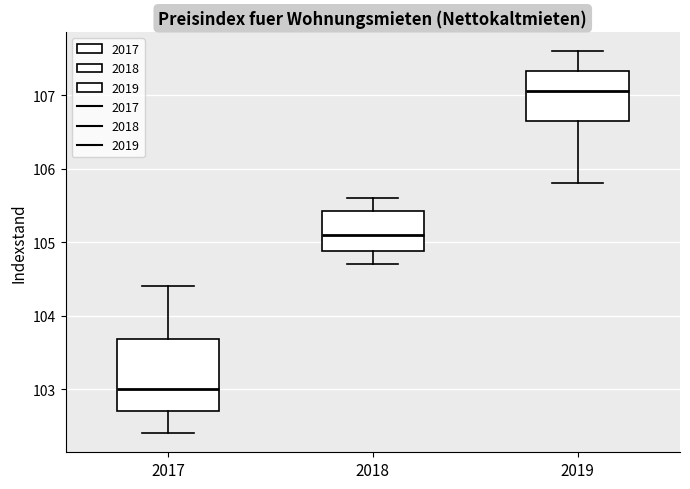

Which box is the tallest, from its lower edge to its upper edge?

2017